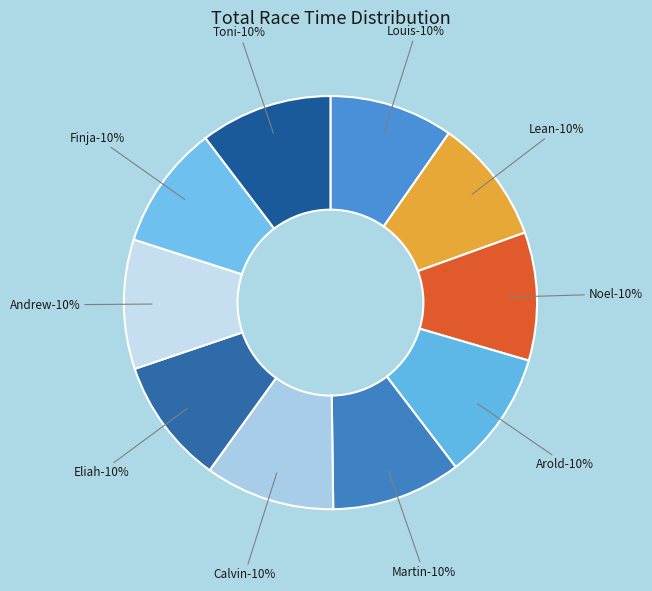

What percentage is NOT represented by Calvin Klein?

89.8%